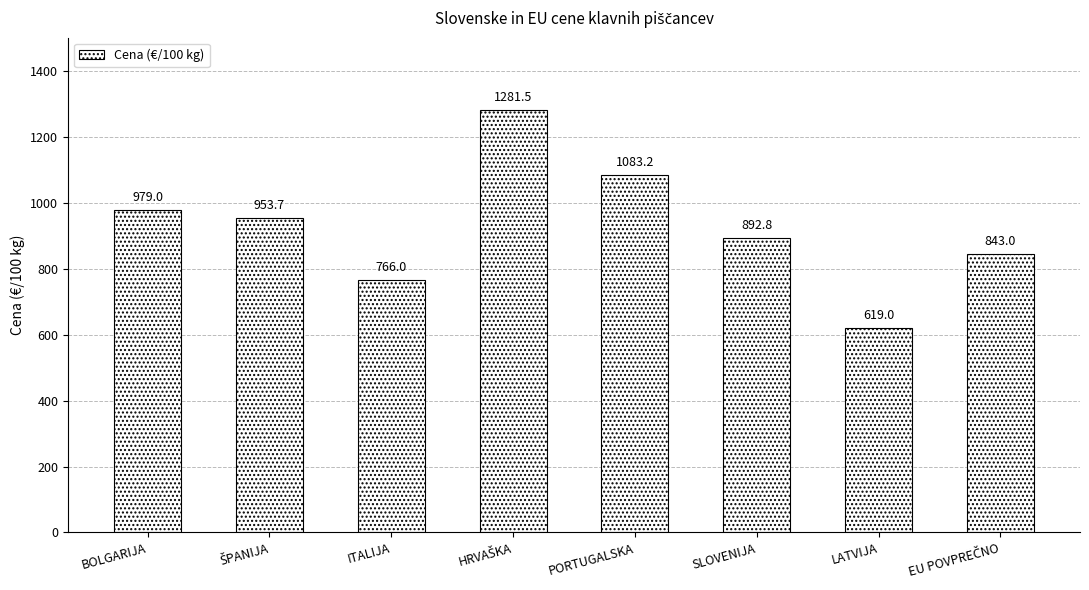

Which label corresponds to the smallest value in the chart?

LATVIJA